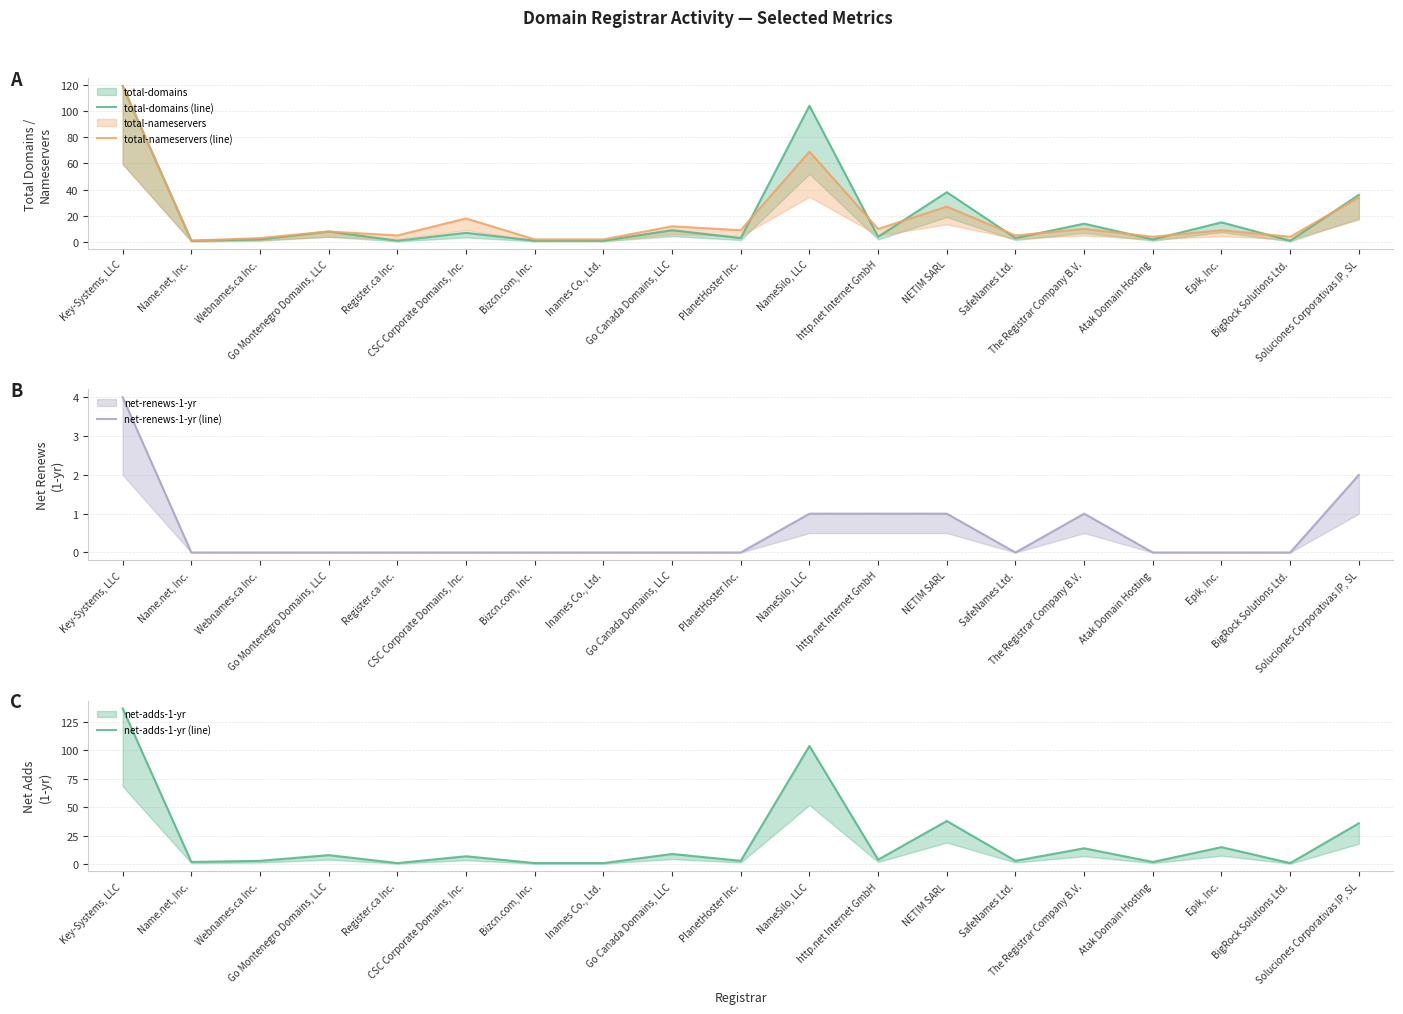

Does the chart display data point markers on the line(s)?

No